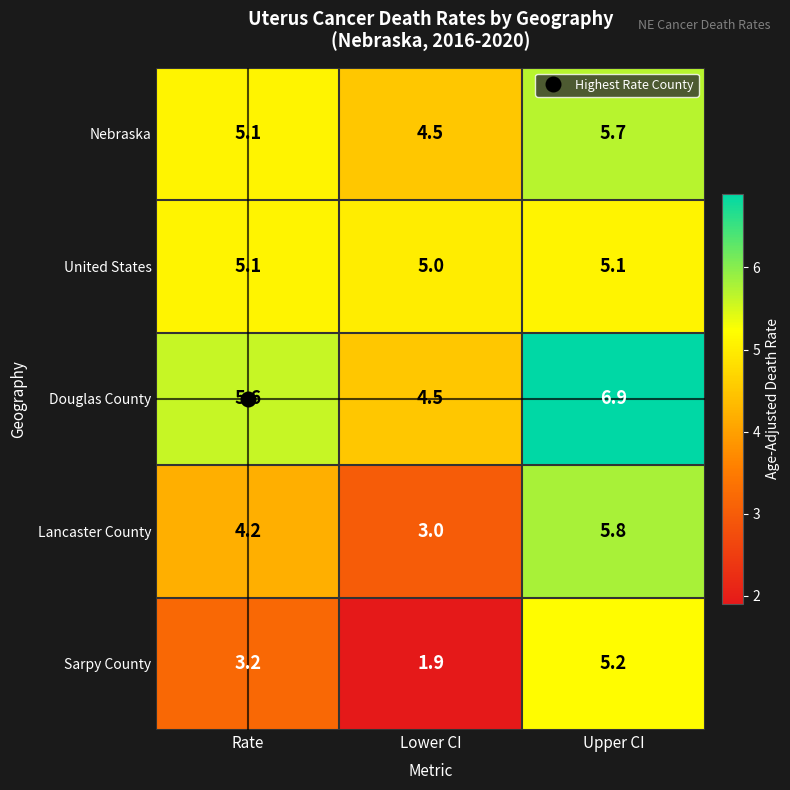

What is the minimum value shown in the chart?

1.9